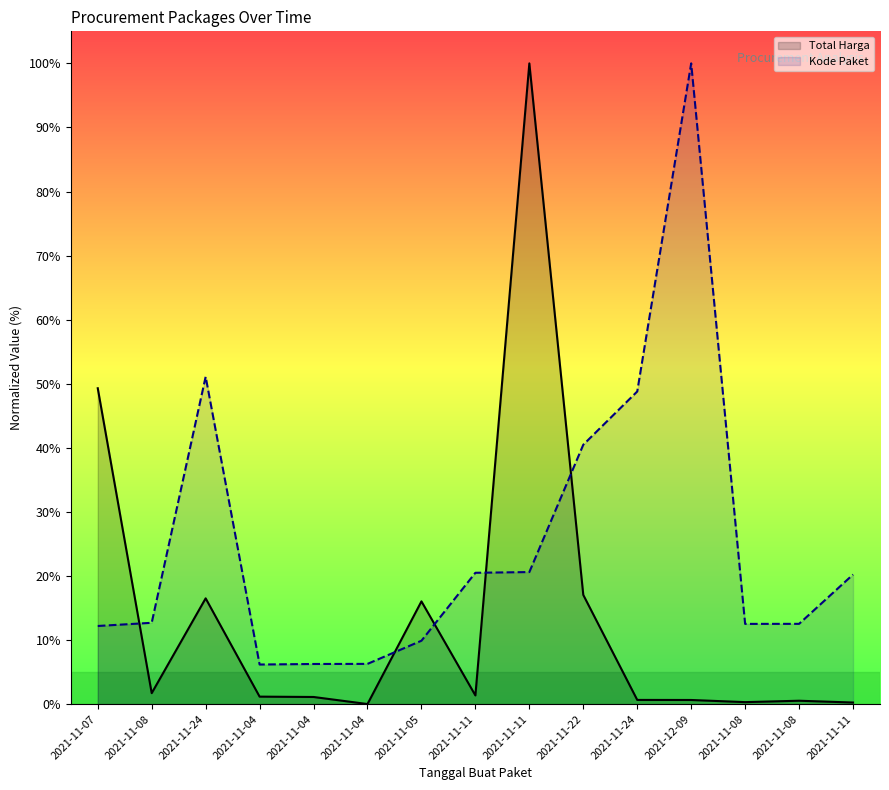

Reading left to right, list all the values displayed in this chart.

Total Harga: 49.3	1.7	16.5	1.2	1.1	0.0	16.0	1.4	100.0	17.0	0.7	0.7	0.3	0.5	0.3
Kode Paket: 12.2	12.7	51.1	6.2	6.3	6.3	9.9	20.5	20.6	40.5	48.8	100.0	12.5	12.5	20.2